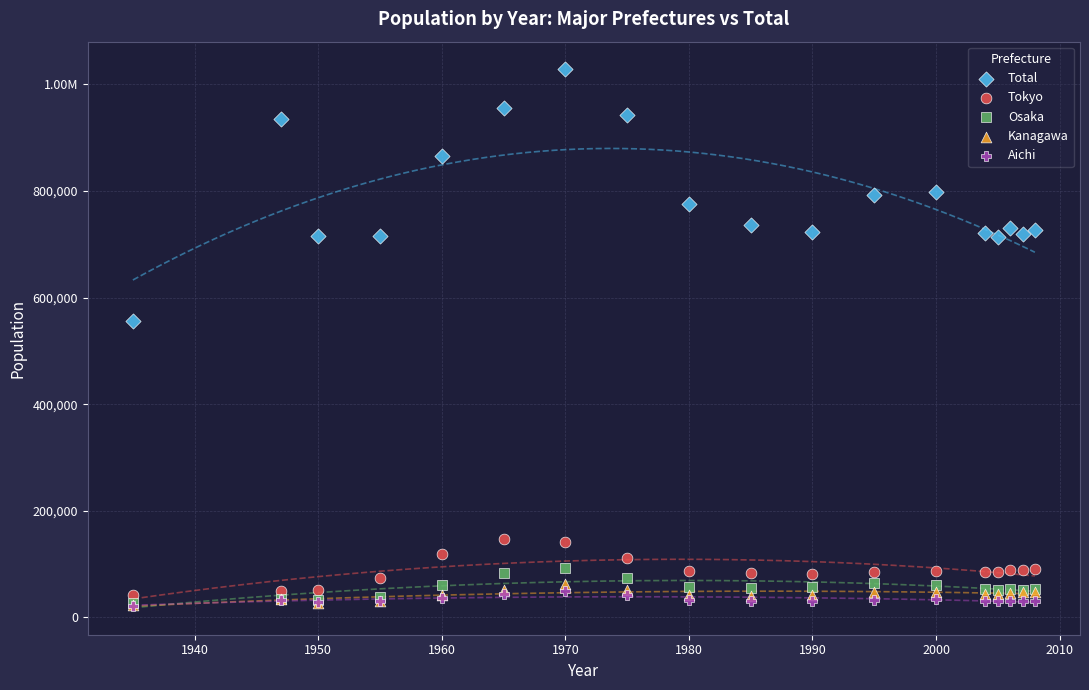

What are all the series names shown in the legend?

Total, Tokyo, Osaka, Kanagawa, Aichi